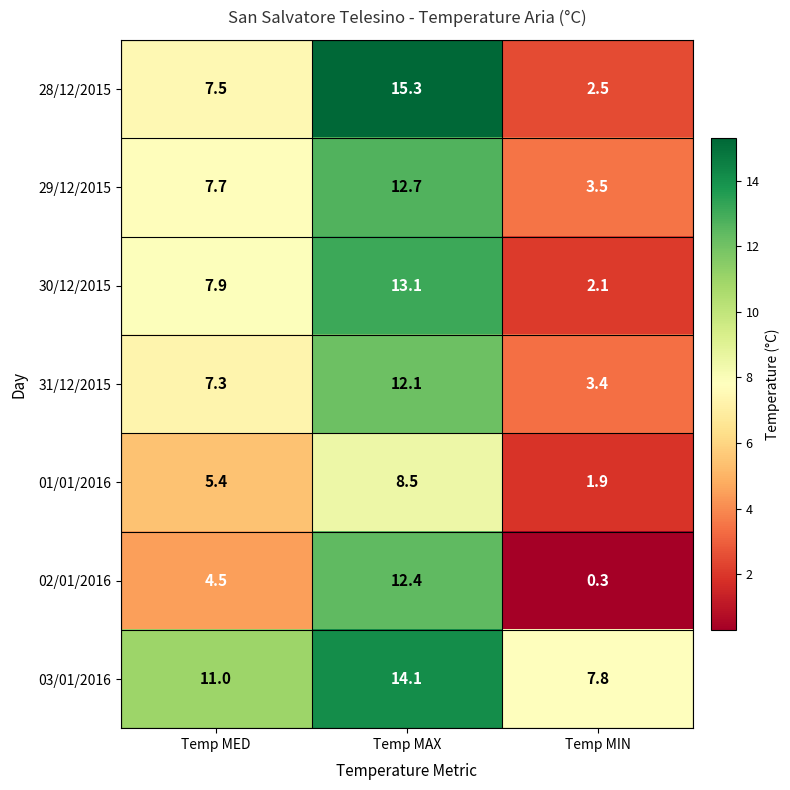

At which category is the sum across all series the highest?

Temp MAX